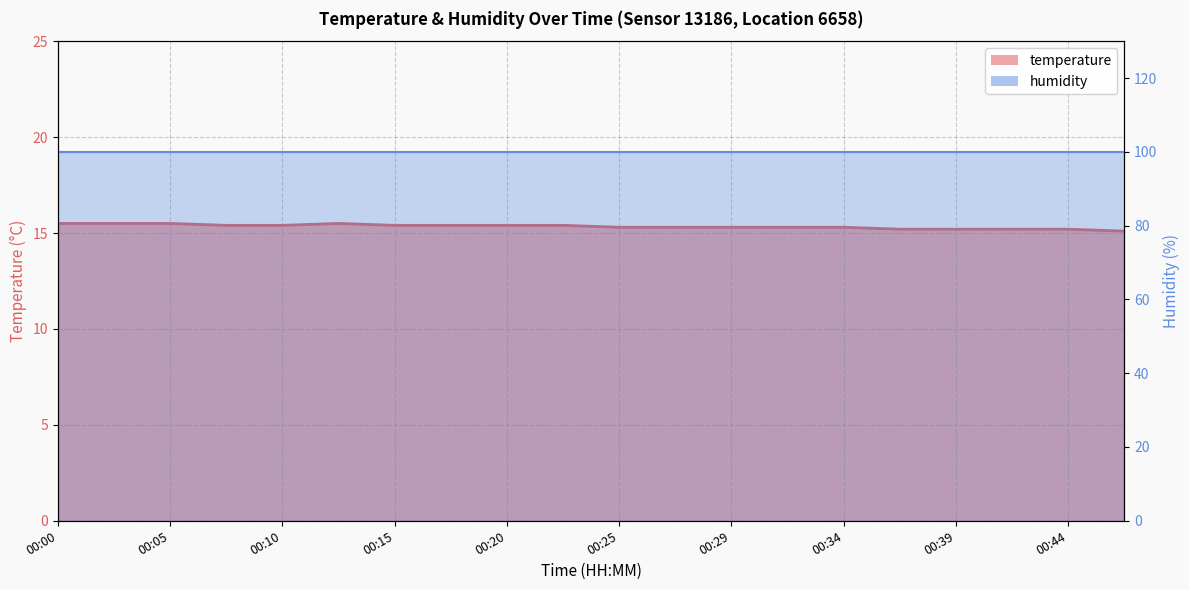

True or false: the data has more than 1 interior local peaks.

False